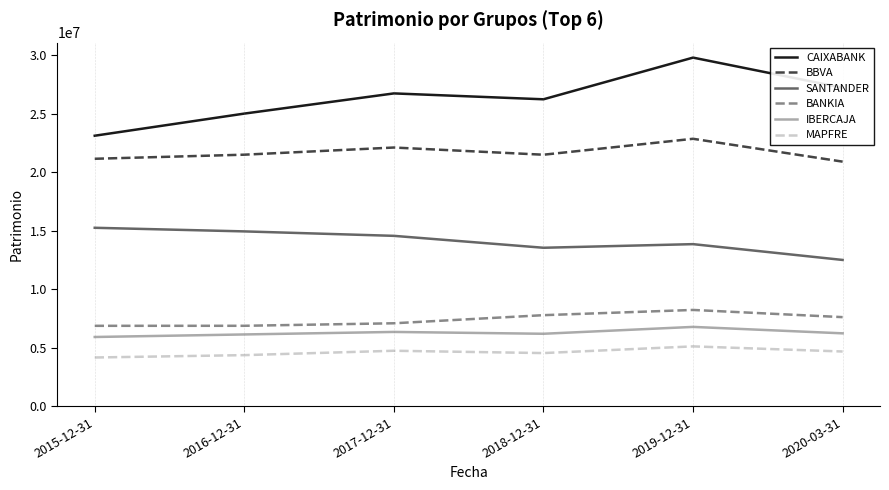

List the labels in order of SANTANDER value, largest first.

2015-12-31, 2016-12-31, 2017-12-31, 2019-12-31, 2018-12-31, 2020-03-31